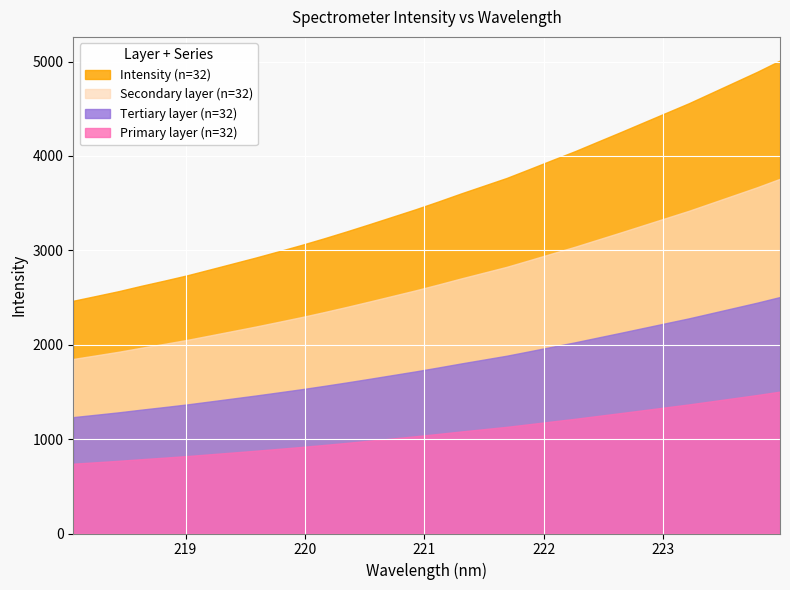

Reading left to right, what are all the values shown in this chart?

2466.1	2516.7	2568.2	2625.5	2679.6	2735.9	2798.2	2861.0	2923.9	2990.0	3057.1	3128.1	3202.1	3278.7	3356.8	3434.8	3517.6	3603.0	3685.0	3767.1	3861.3	3956.9	4051.1	4151.9	4252.3	4354.7	4456.9	4559.0	4669.9	4780.8	4891.8	5011.0